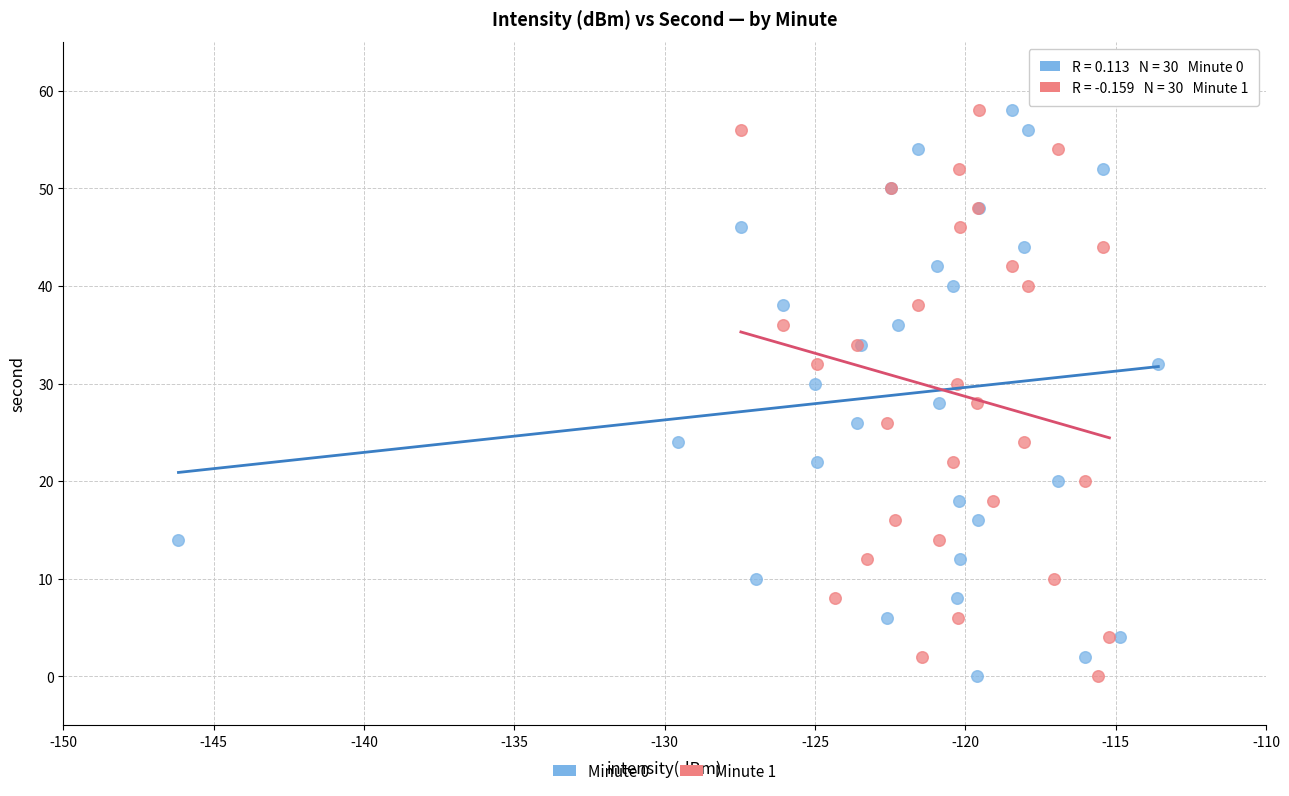

What are all the series names shown in the legend?

Minute 0, Minute 1